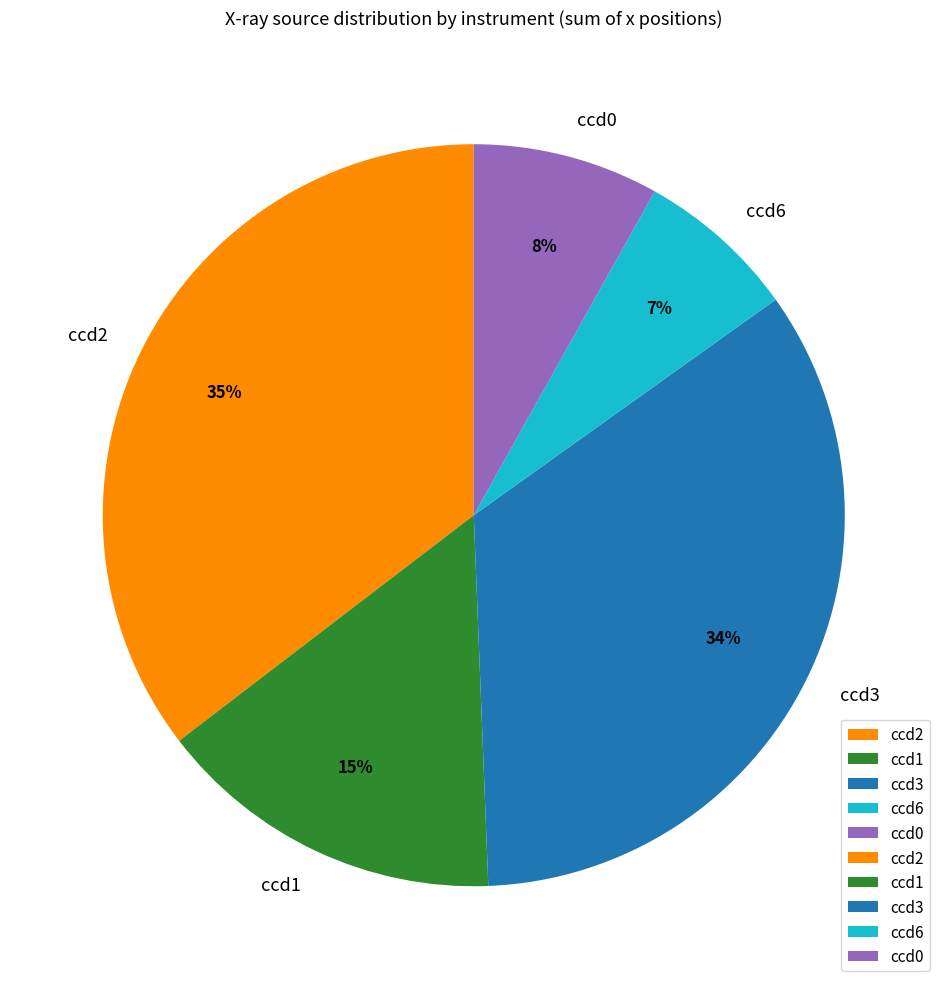

The ccd2 slice represents 35% of the pie. True or false?

True